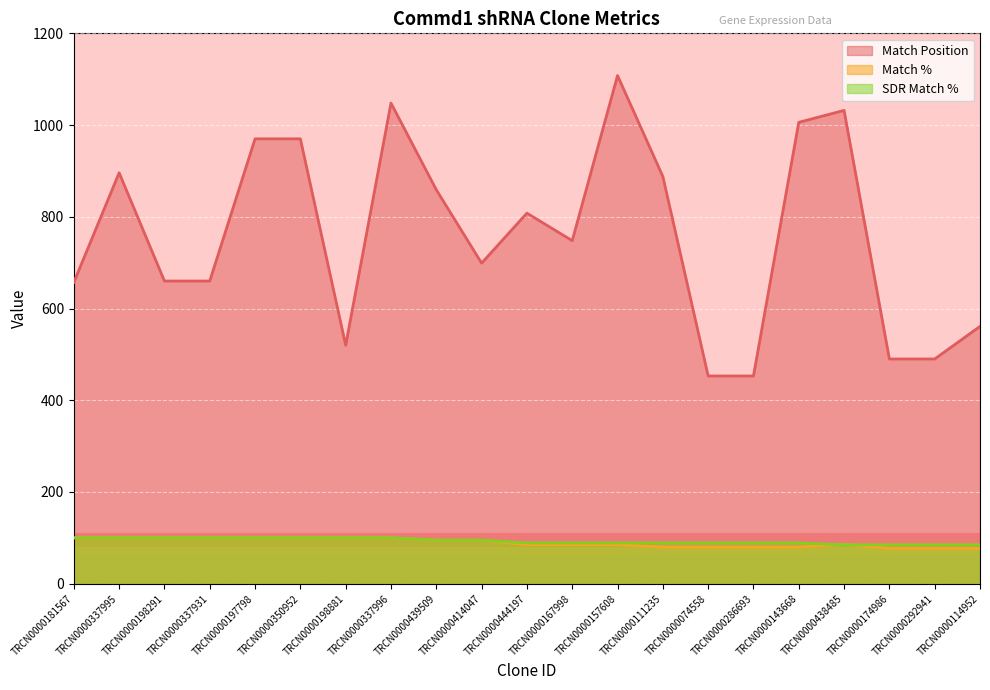

True or false: Match Position and SDR Match % cross at least once.

False